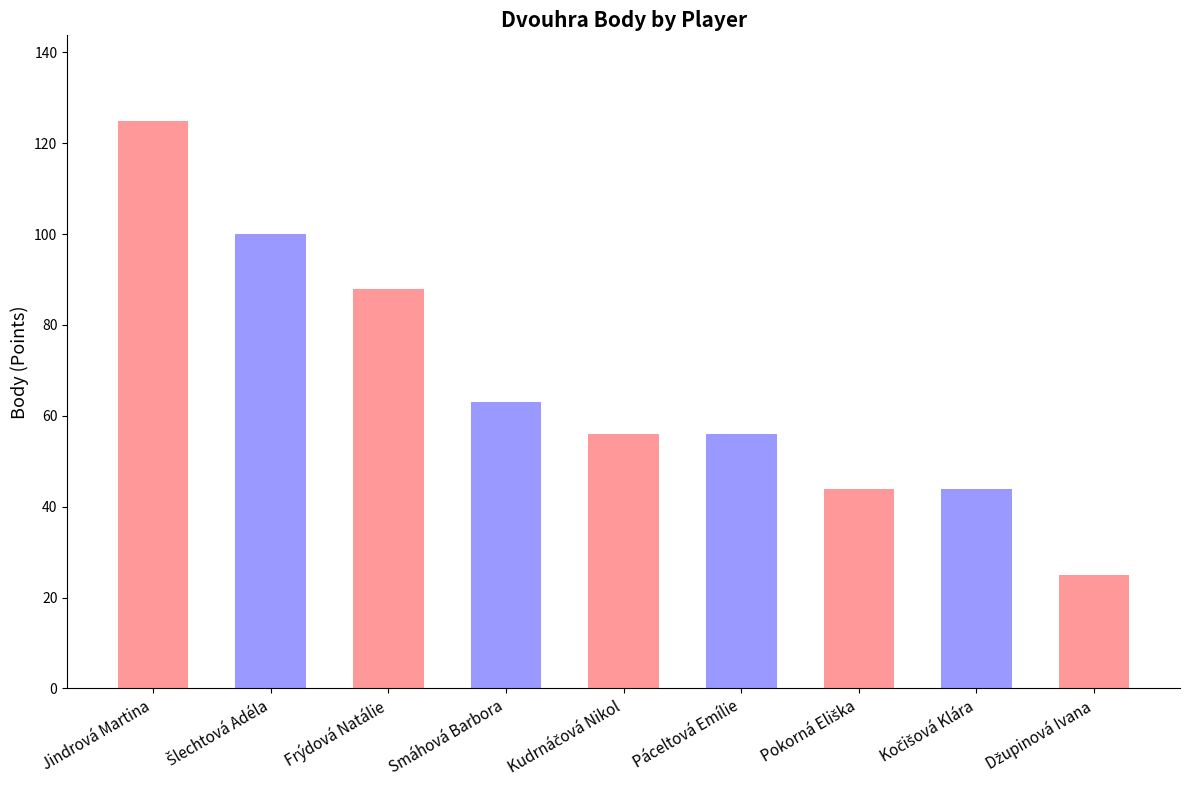

Approximately how many times larger is the value at Jindrová Martina compared to Frýdová Natálie?

1.4